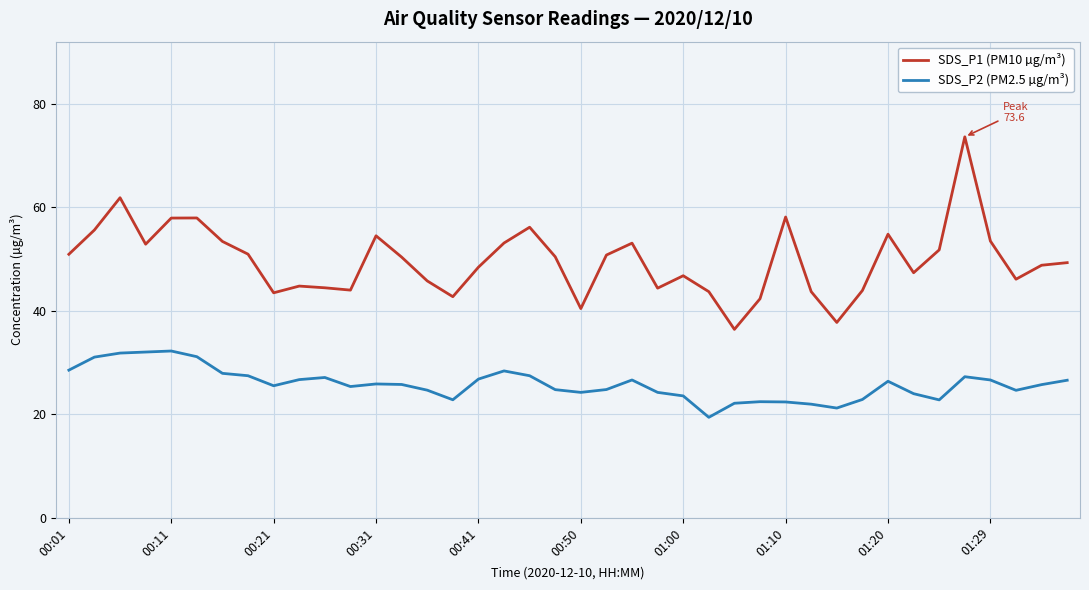

Rank the series by their maximum value, from lowest to highest.

SDS_P2 (PM2.5 µg/m³), SDS_P1 (PM10 µg/m³)